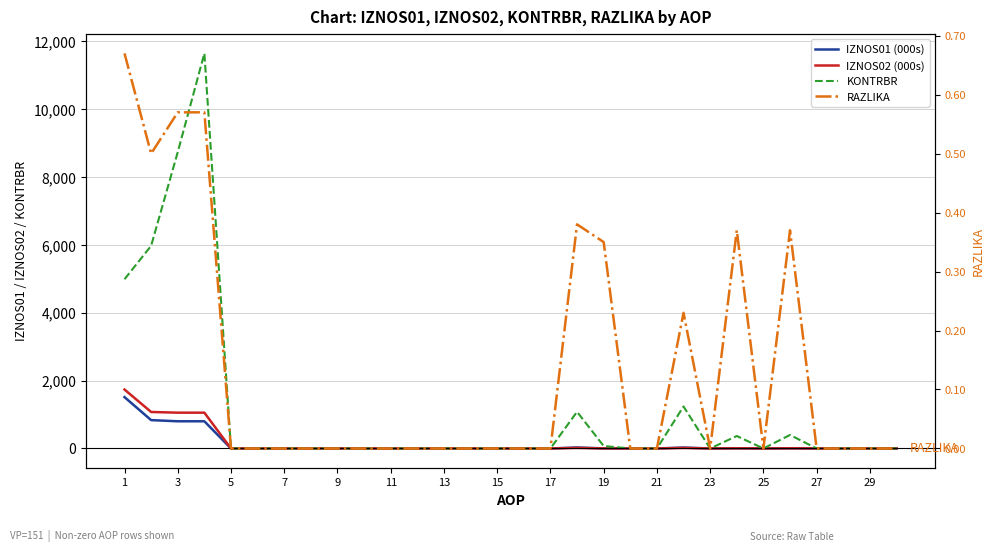

True or false: IZNOS01 (000s) has a value of -676.8 at 19.

False